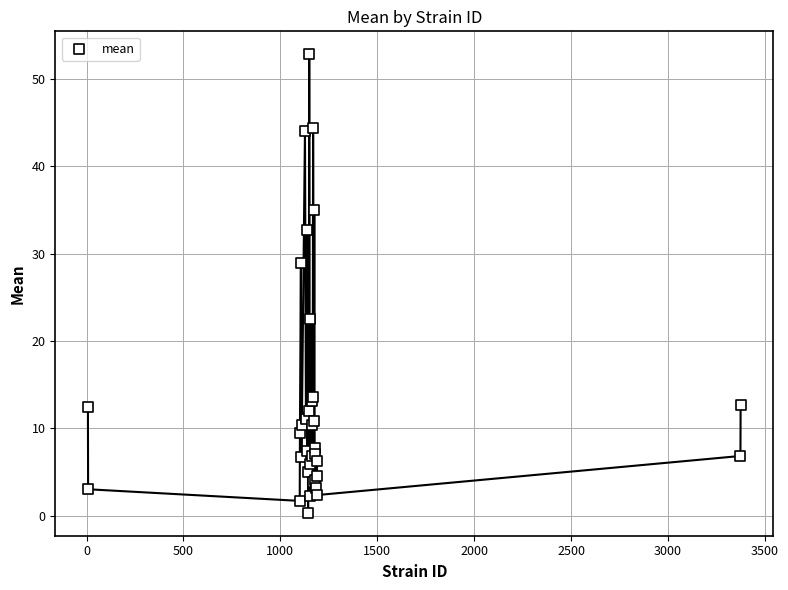

What Y value in the scatter plot is closest to 26?

28.9